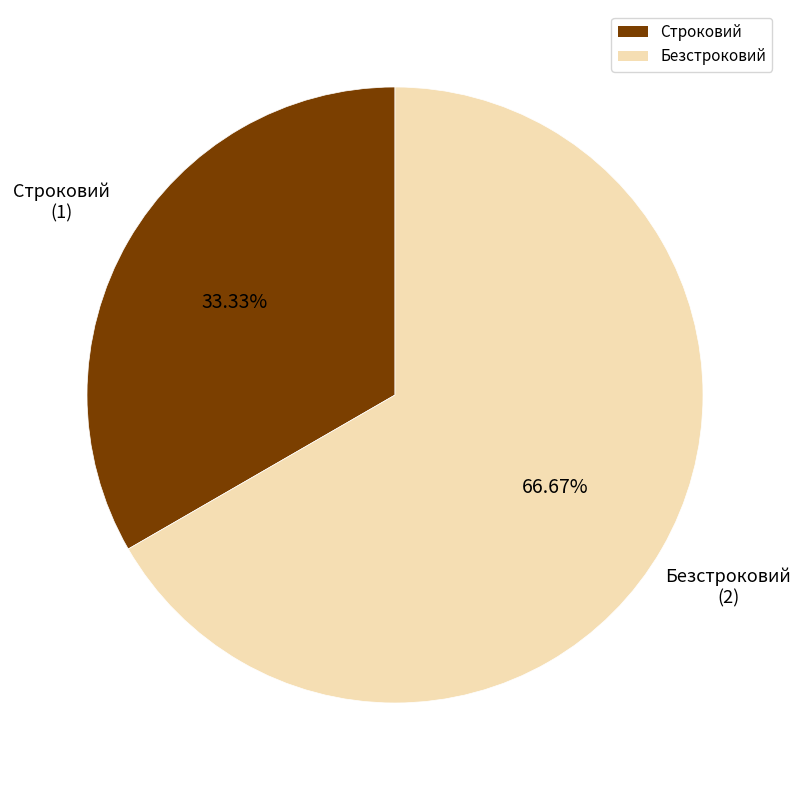

Combined, do Безстроковий and Строковий account for over 50%?

Yes